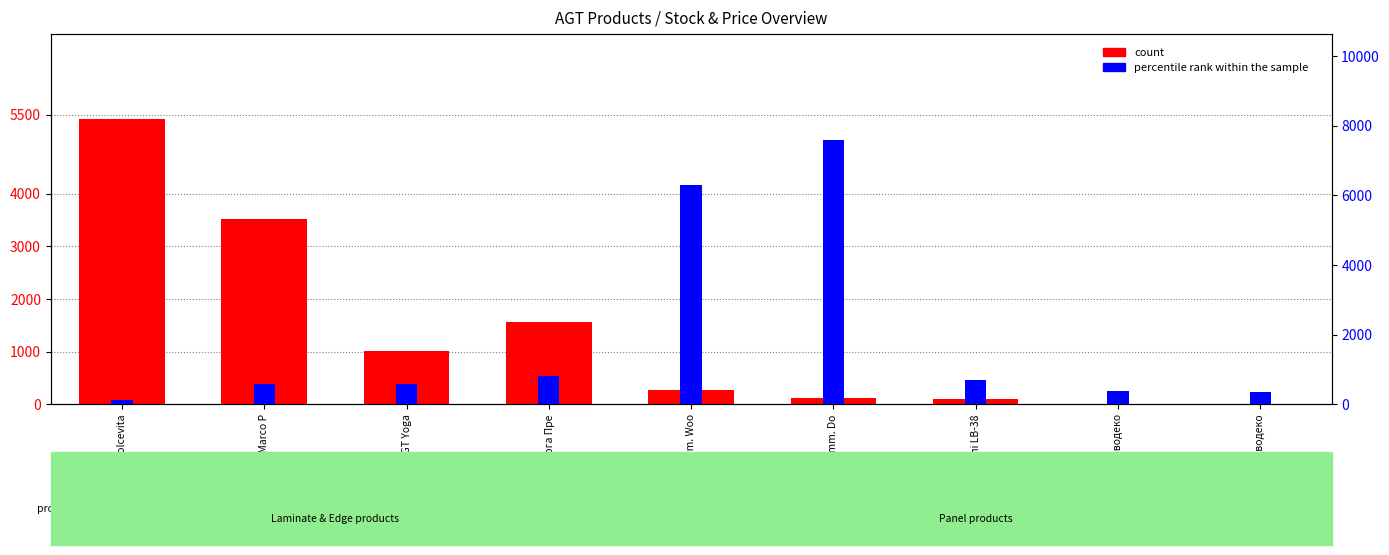

Rank the series at PR03771-А Дереводеко from highest to lowest value.

percentile rank within the sample, count